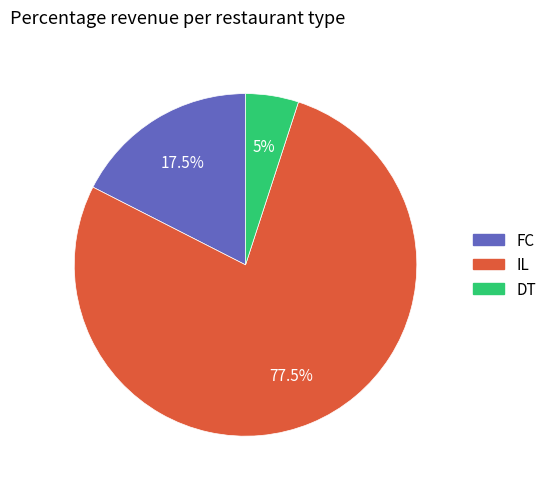

How many slices are in this pie chart?

3